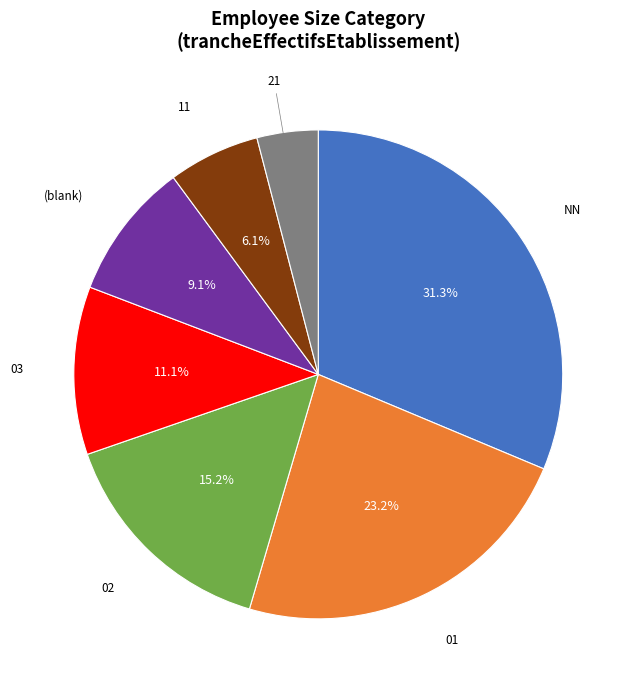

What percentage is NOT represented by 03?

88.9%